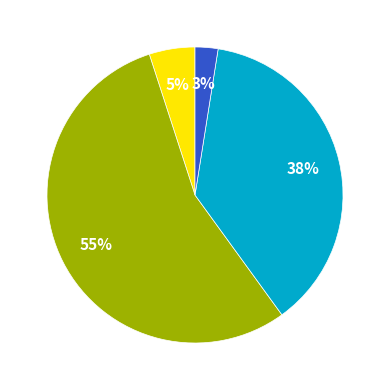

To the nearest percent, what is the average slice percentage?

25%